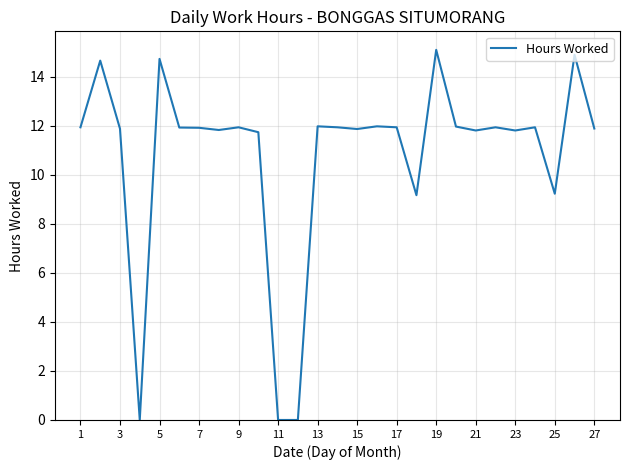

What is the difference between the maximum and minimum values?

15.1